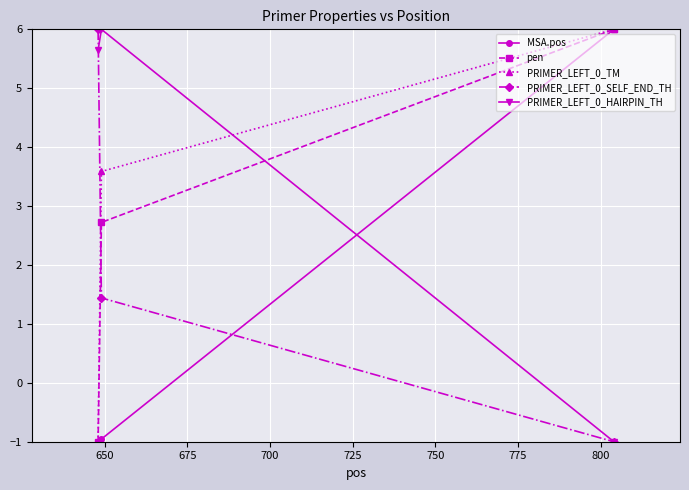

Is this an area chart (filled region under the line)?

No